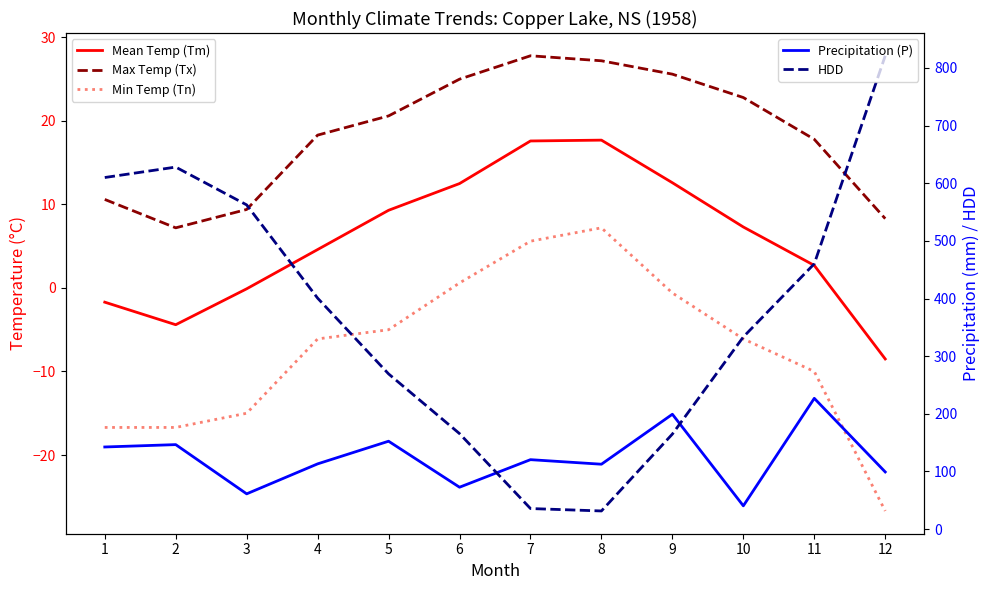

Rank the categories by Max Temp (Tx) value from lowest to highest.

2, 12, 3, 1, 11, 4, 5, 10, 6, 9, 8, 7